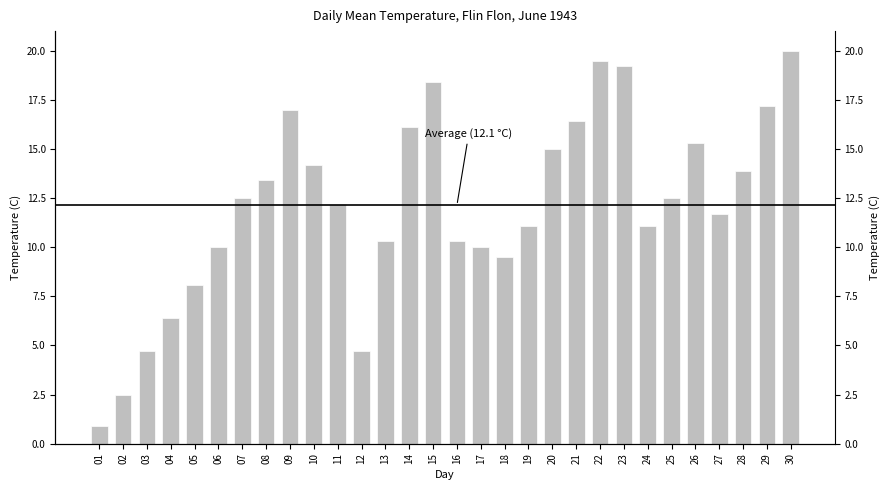

At which label is the value closest to 10?

06